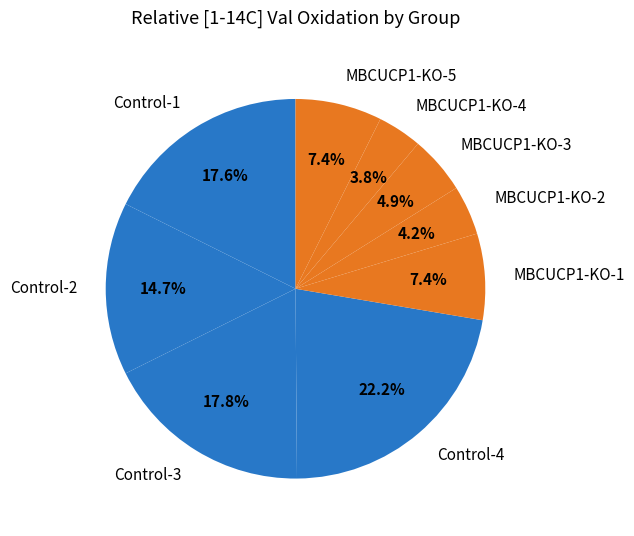

Is MBCUCP1-KO-5 the majority of the pie?

No